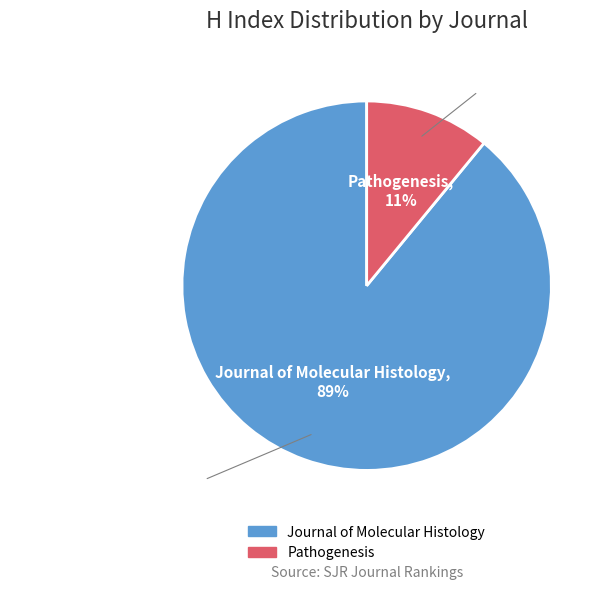

Which slice is the smallest?

Pathogenesis